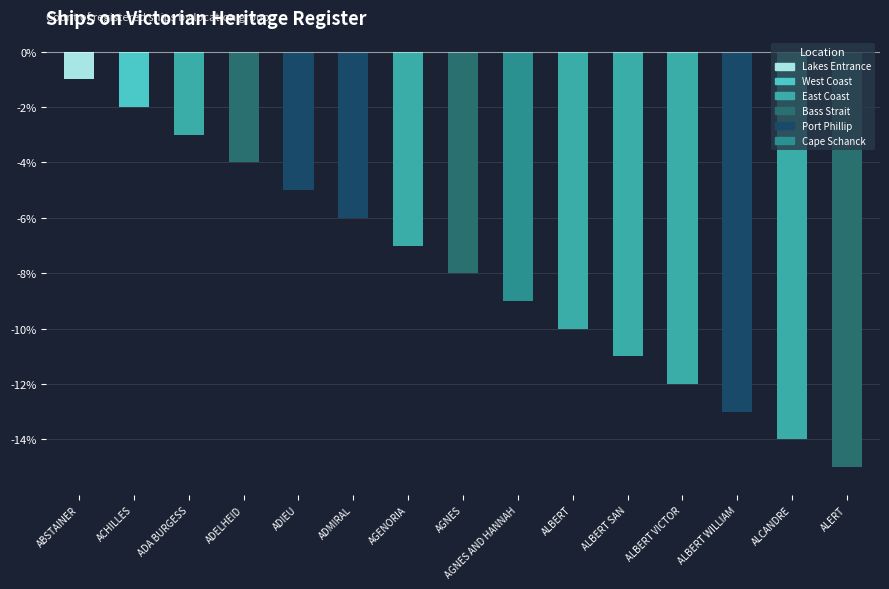

What is the label of the 7th bar from the left?

AGENORIA